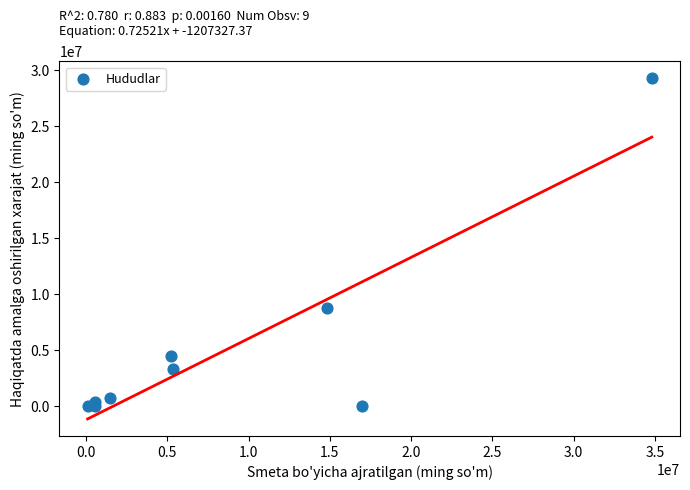

What Y value in the scatter plot is closest to 14642694?

8793927.9